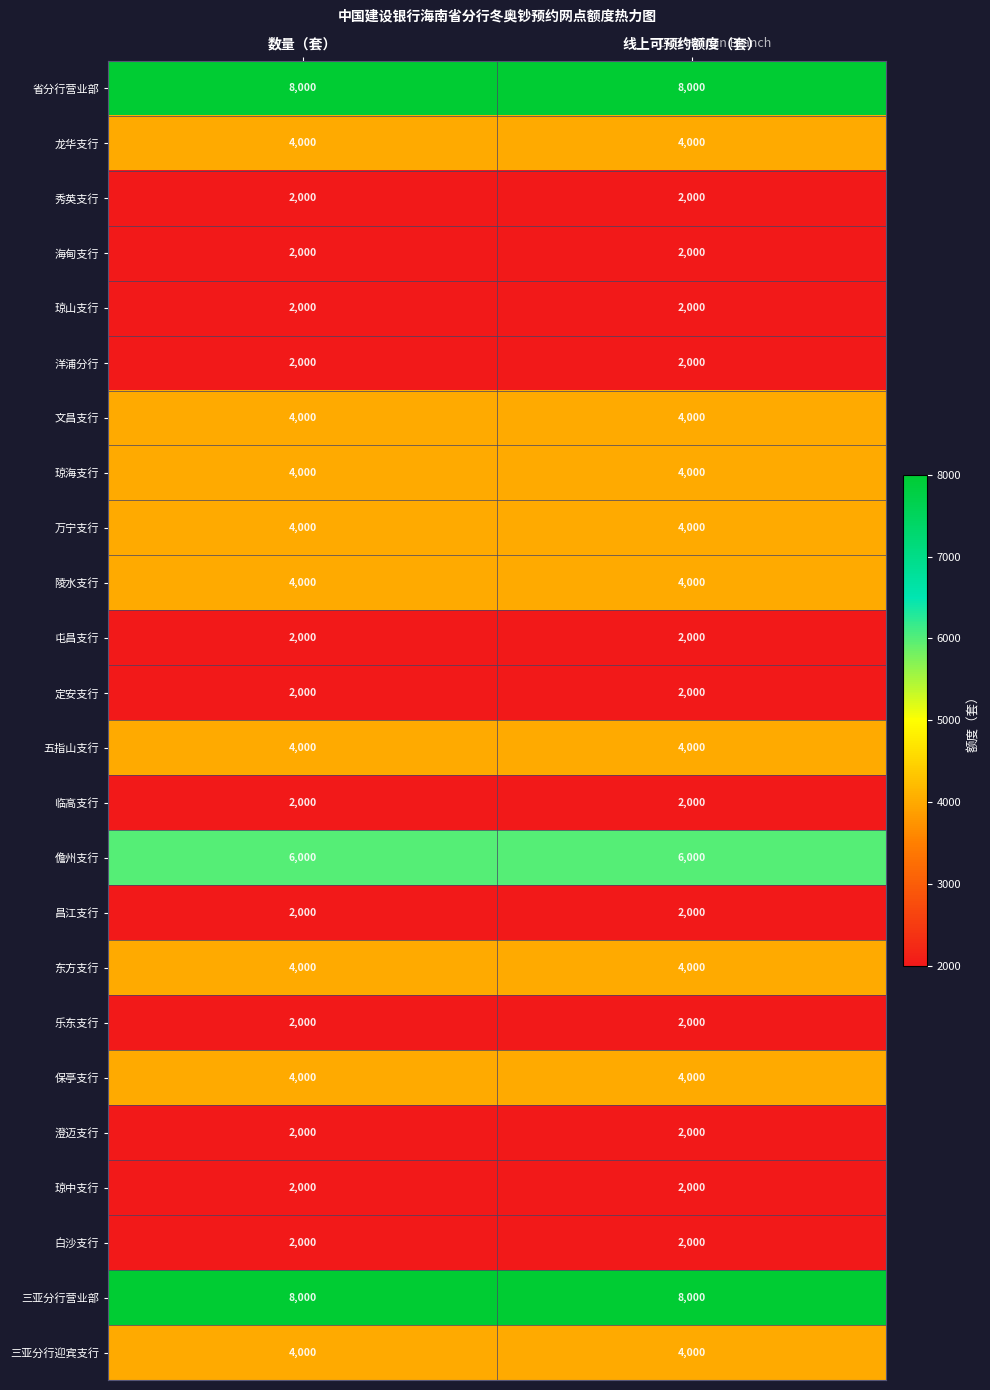

What is the greatest value displayed?

8000